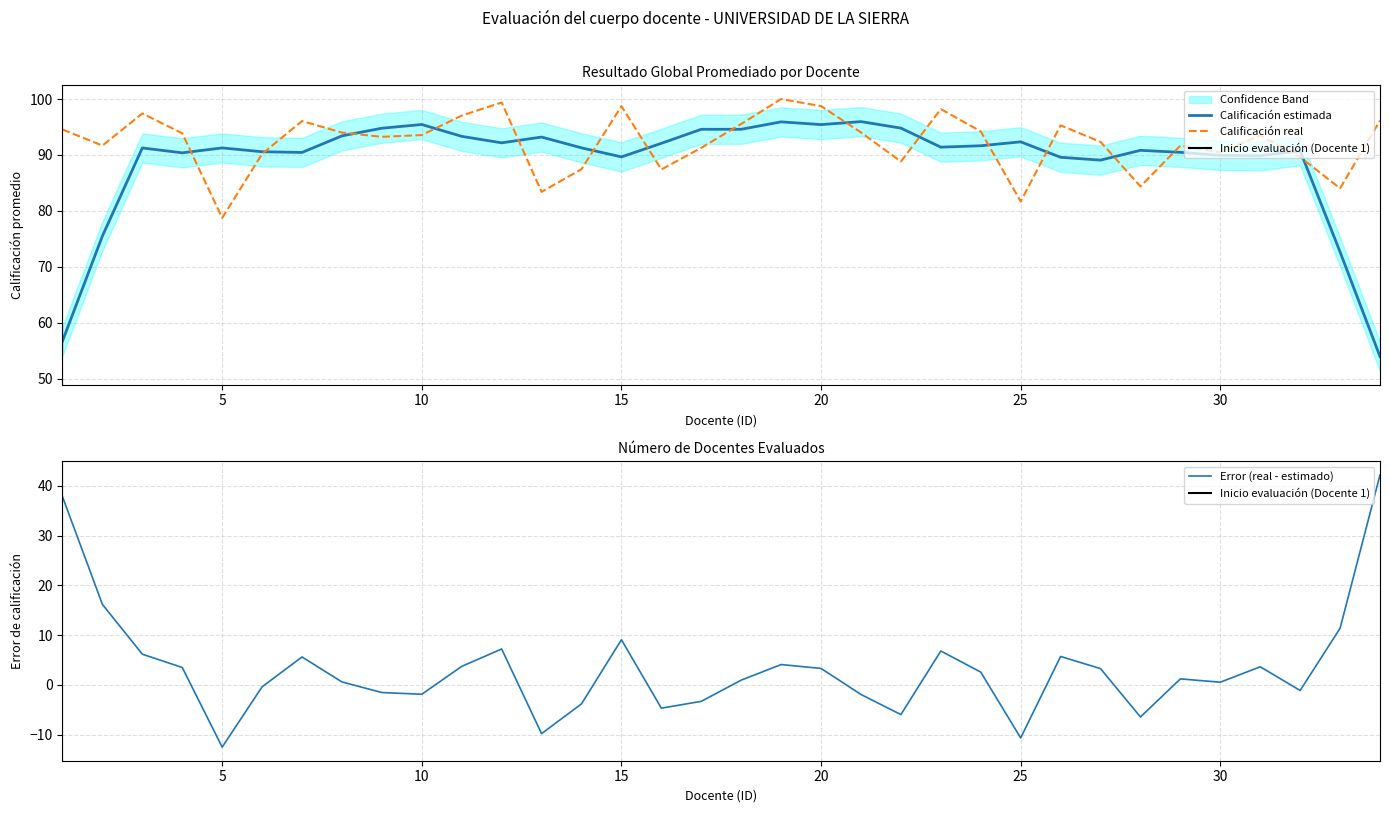

What is the average value?

92.3